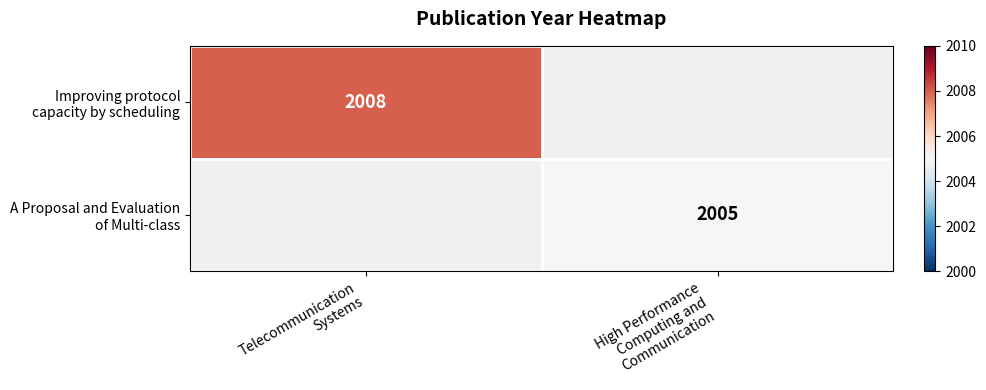

Is the value of Improving protocol capacity by scheduling at High Performance Computing and Communication greater than the value of A Proposal and Evaluation of Multi-class at High Performance Computing and Communication?

No